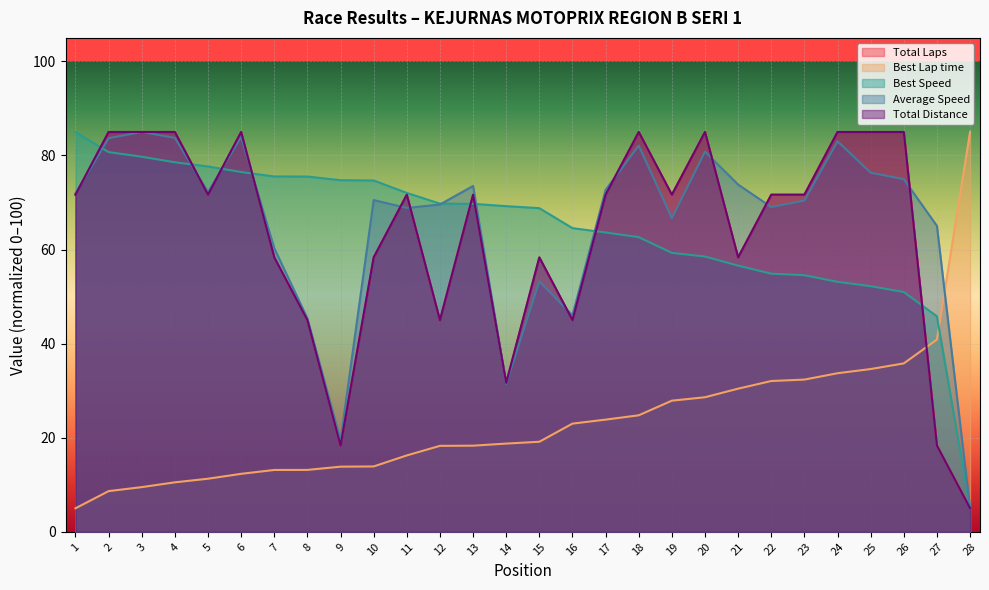

How many times do Best Lap time and Best Speed cross each other?

1